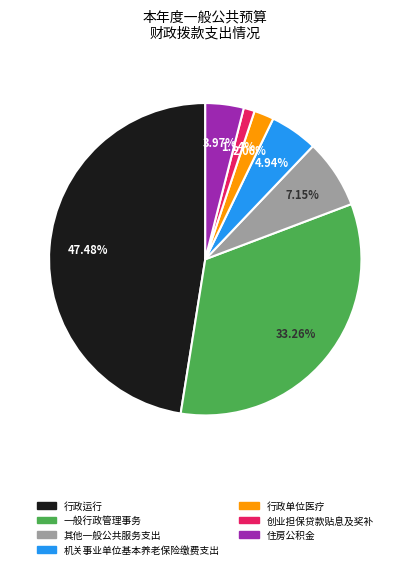

True or false: 行政运行 accounts for 40% of the total.

False